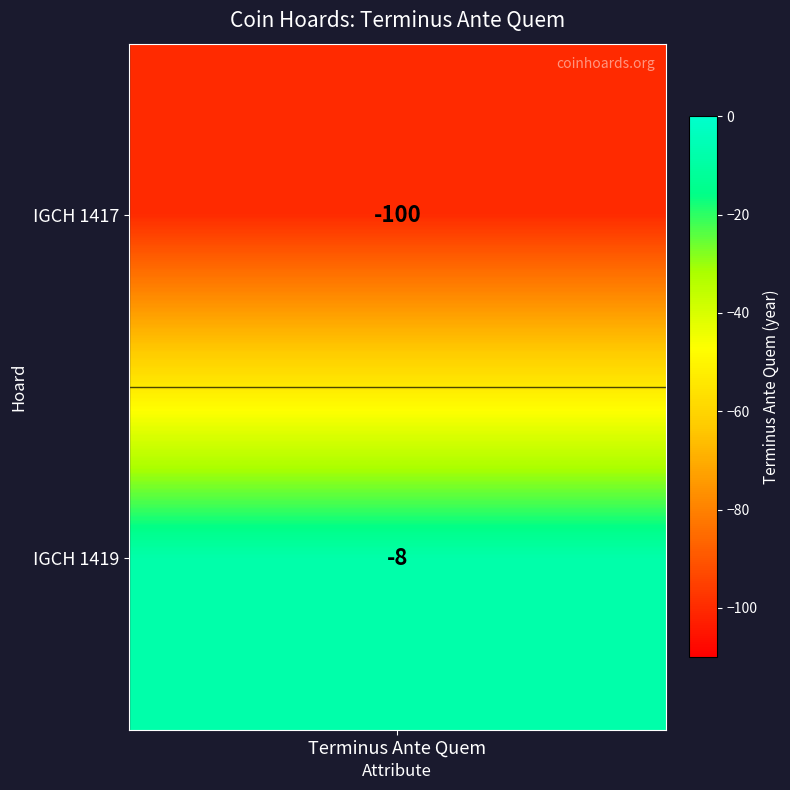

What is the difference between the values at IGCH 1417 and IGCH 1419?

92